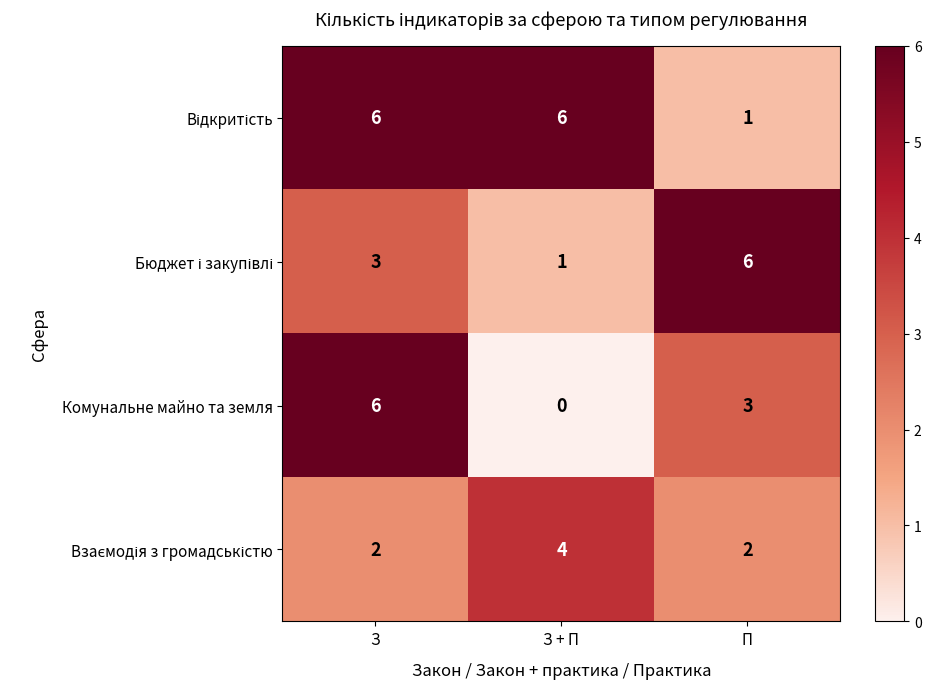

At which category does the chart reach its minimum across all series?

З + П